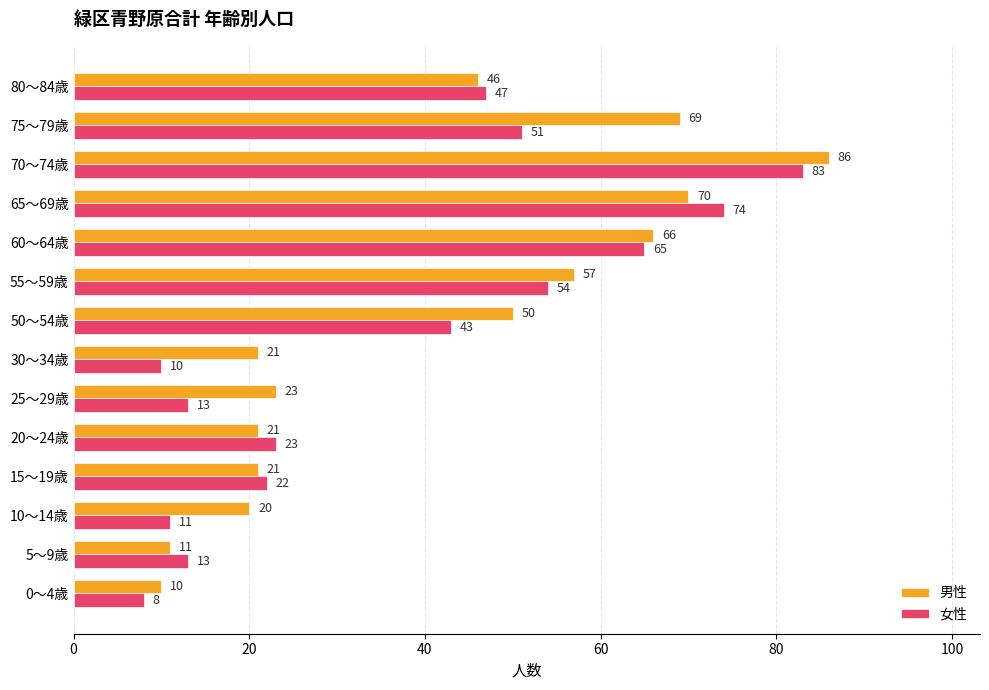

What is the sum of all 男性 values?

571